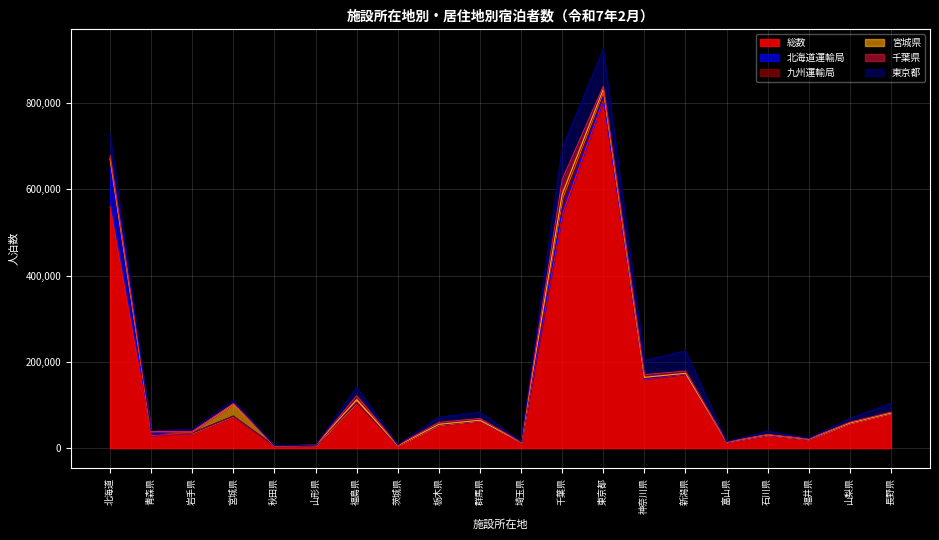

At which label is 北海道運輸局 closest to 46827?

千葉県